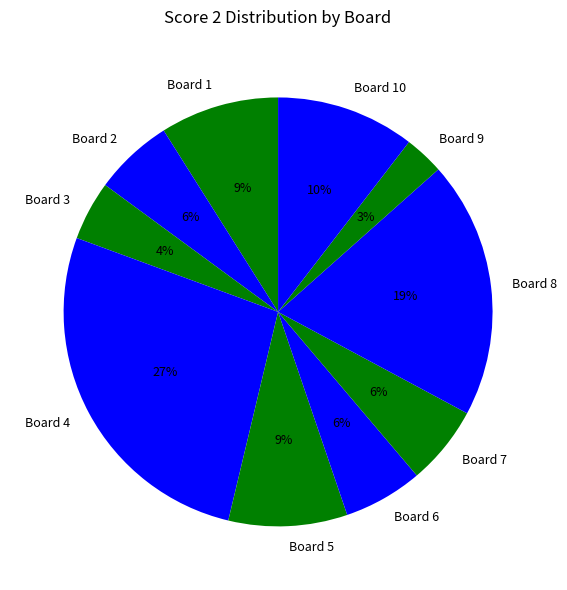

Do Board 7 and Board 8 together represent more than half of the pie?

No